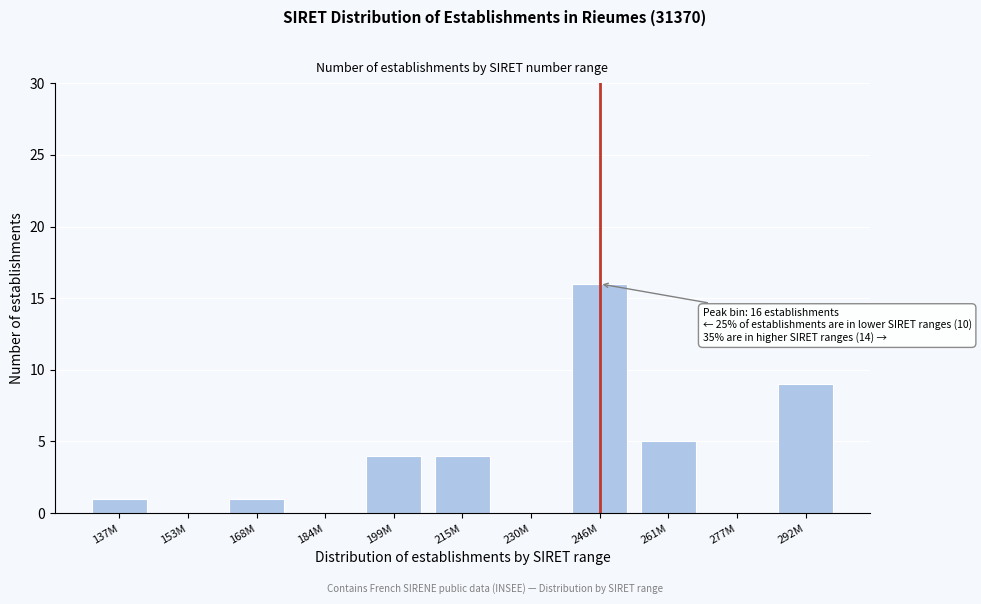

Reading left to right, what are all the values shown in this chart?

137M=1	153M=0	168M=1	184M=0	199M=4	215M=4	230M=0	246M=16	261M=5	277M=0	292M=9